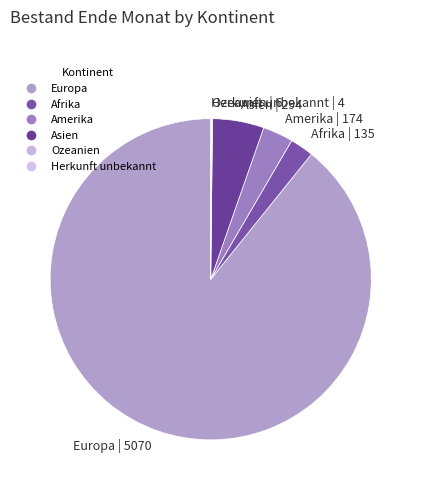

Is there any slice that represents more than half of the pie?

Yes